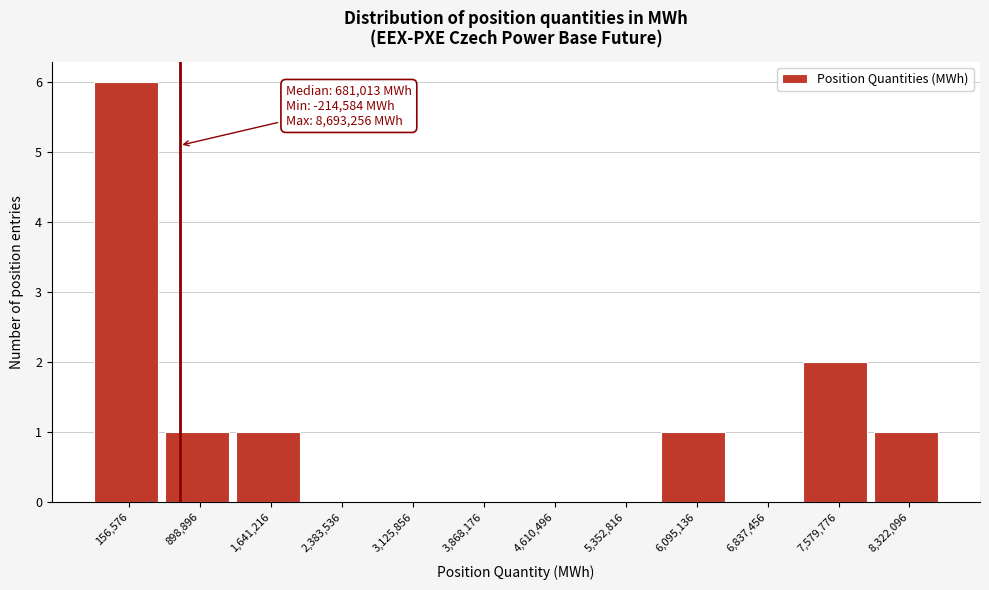

Which range on the x-axis has the tallest bar?

-200000 to 500000